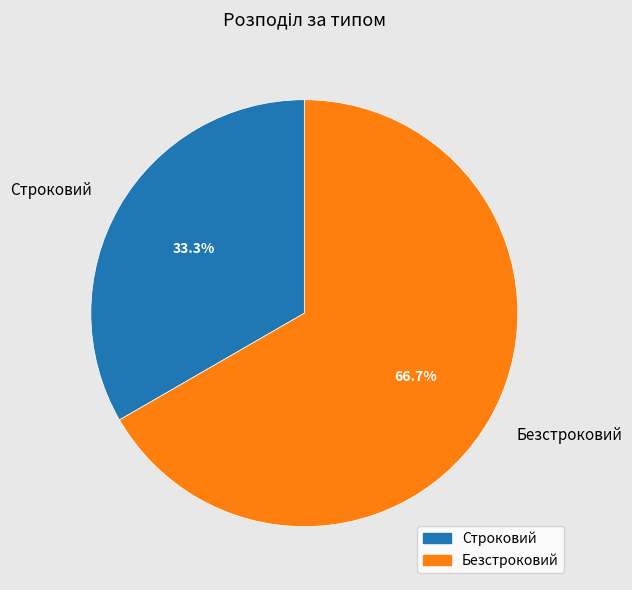

Is Строковий the majority of the pie?

No